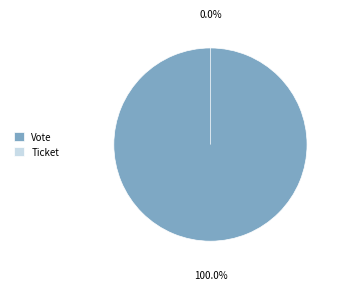

Is it true that Ticket is 1% of the pie?

False